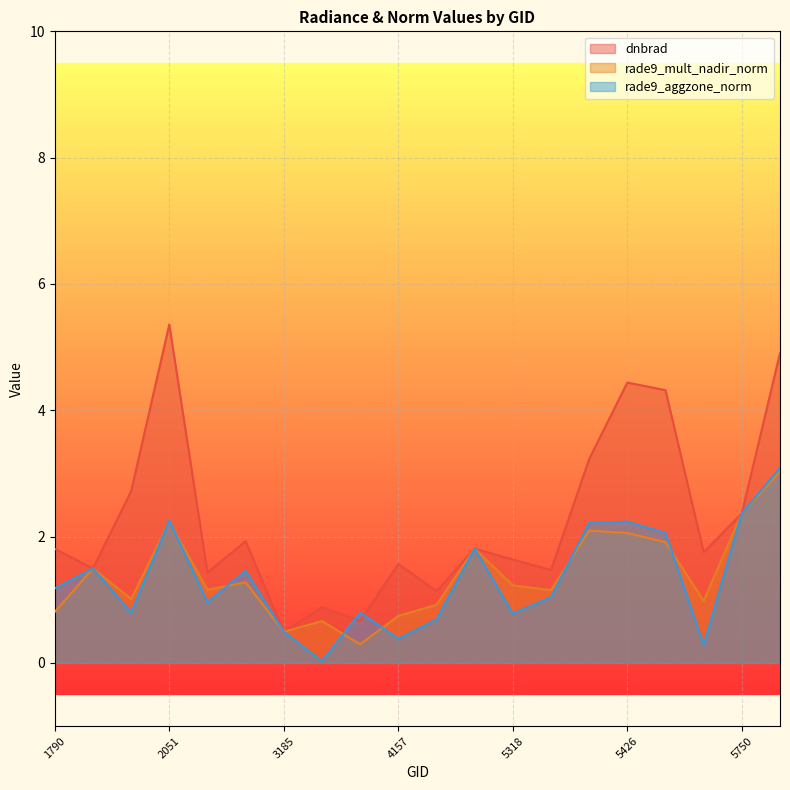

Where is the first local minimum for dnbrad?

1925